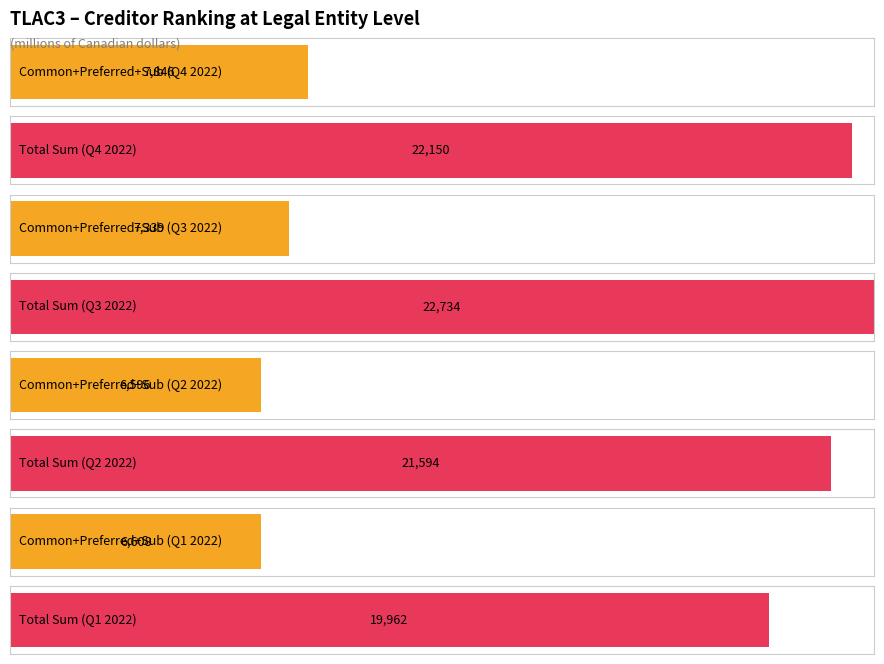

At which label is Sum (1 to 5) closest to 21348?

Q2 2022